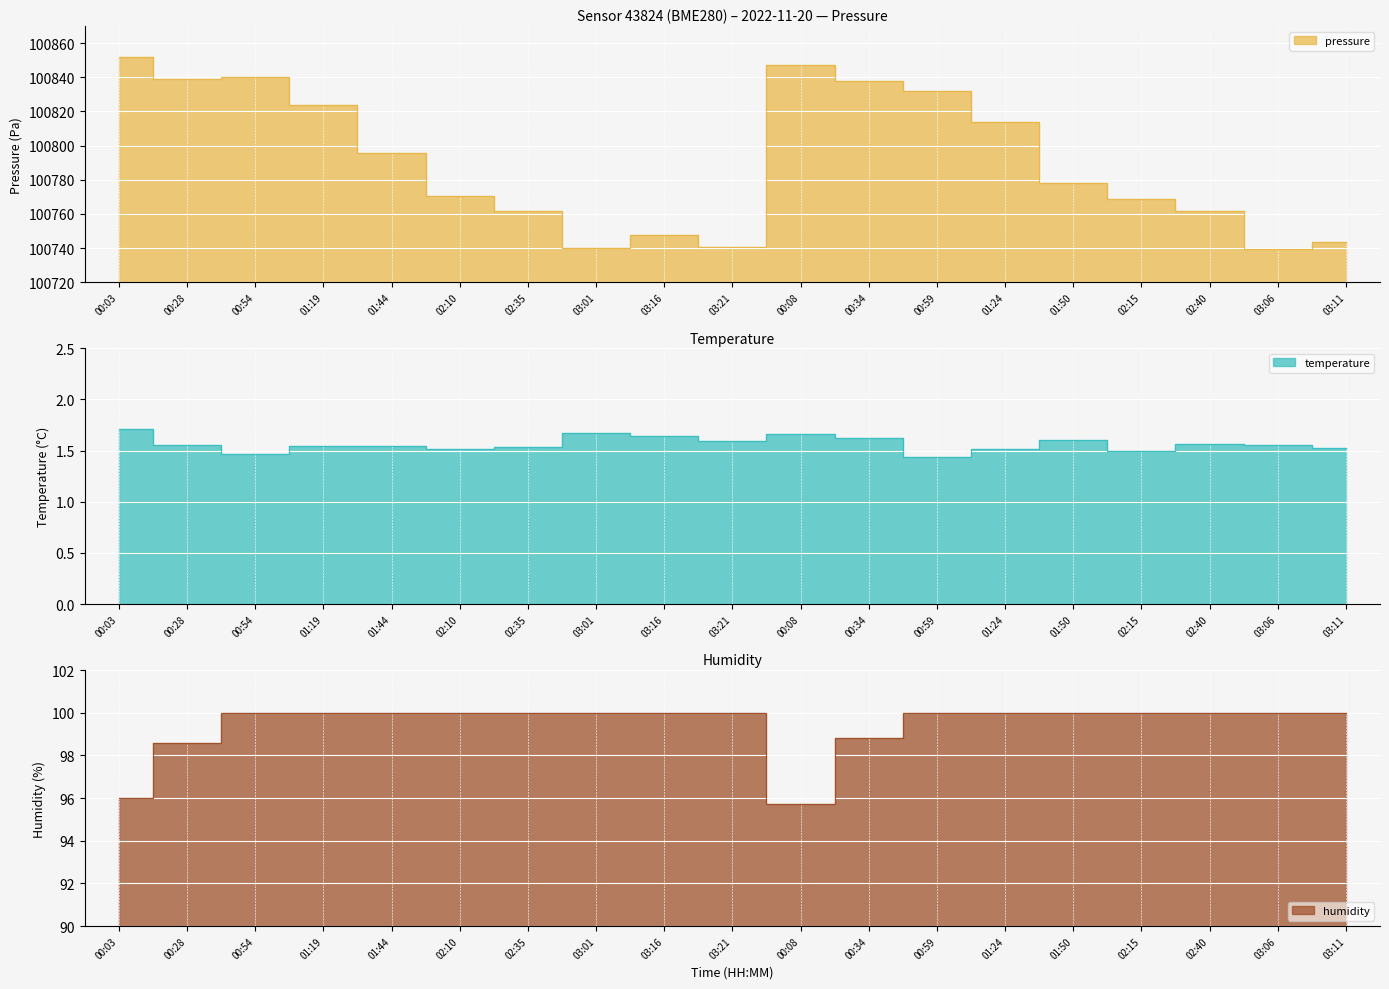

At which label is humidity closest to 97?

00:03